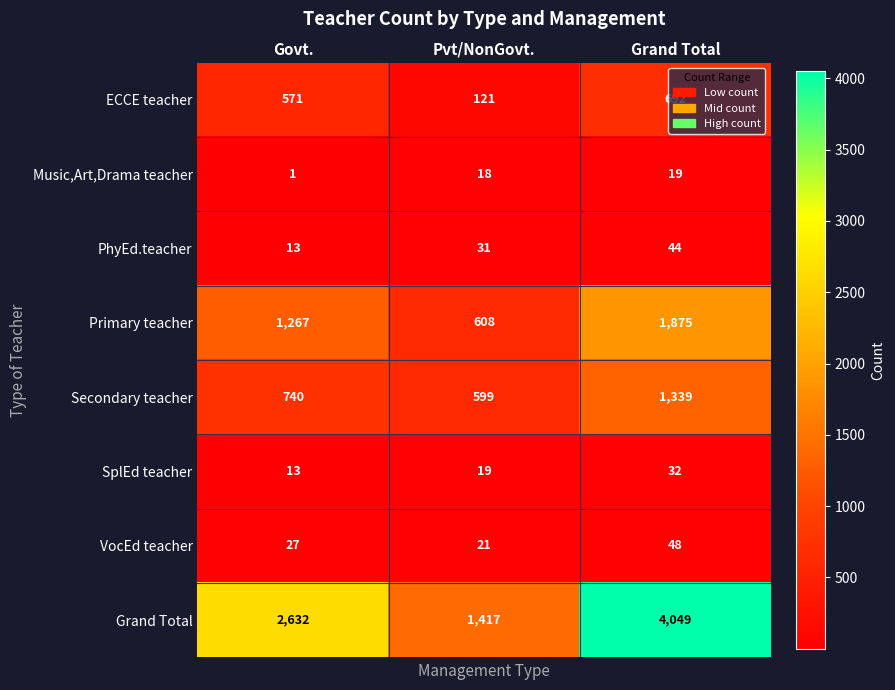

Count the VocEd teacher values in the range 21 to 48.

3